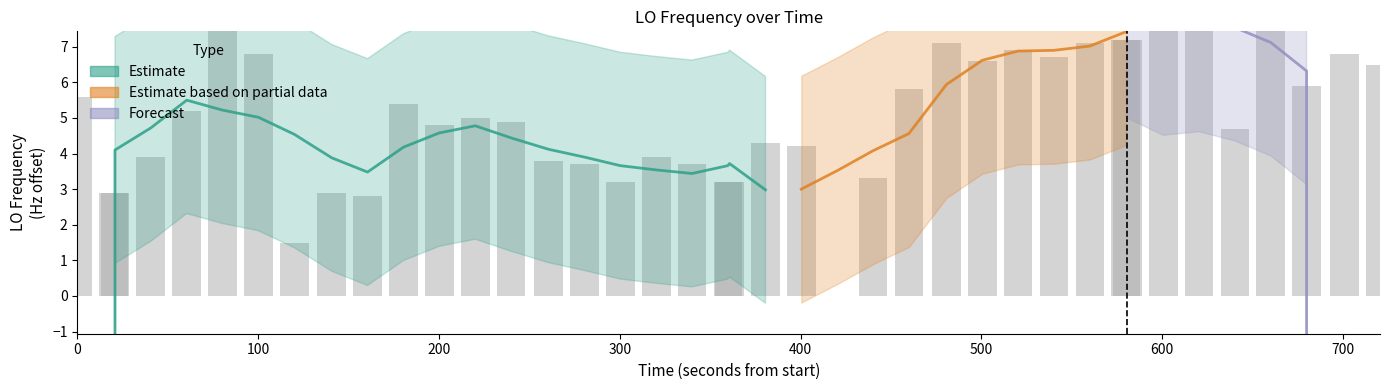

Reading right to left, transcribe all the data shown in this chart.

6.5	6.8	5.9	7.7	4.7	10.5	8.9	7.2	7.2	7.1	6.7	6.9	6.6	7.1	5.8	3.3	0.0	4.2	4.3	3.2	3.2	3.7	3.9	3.2	3.7	3.8	4.9	5.0	4.8	5.4	2.8	2.9	1.5	6.8	8.7	5.2	3.9	2.9	2.9	5.6